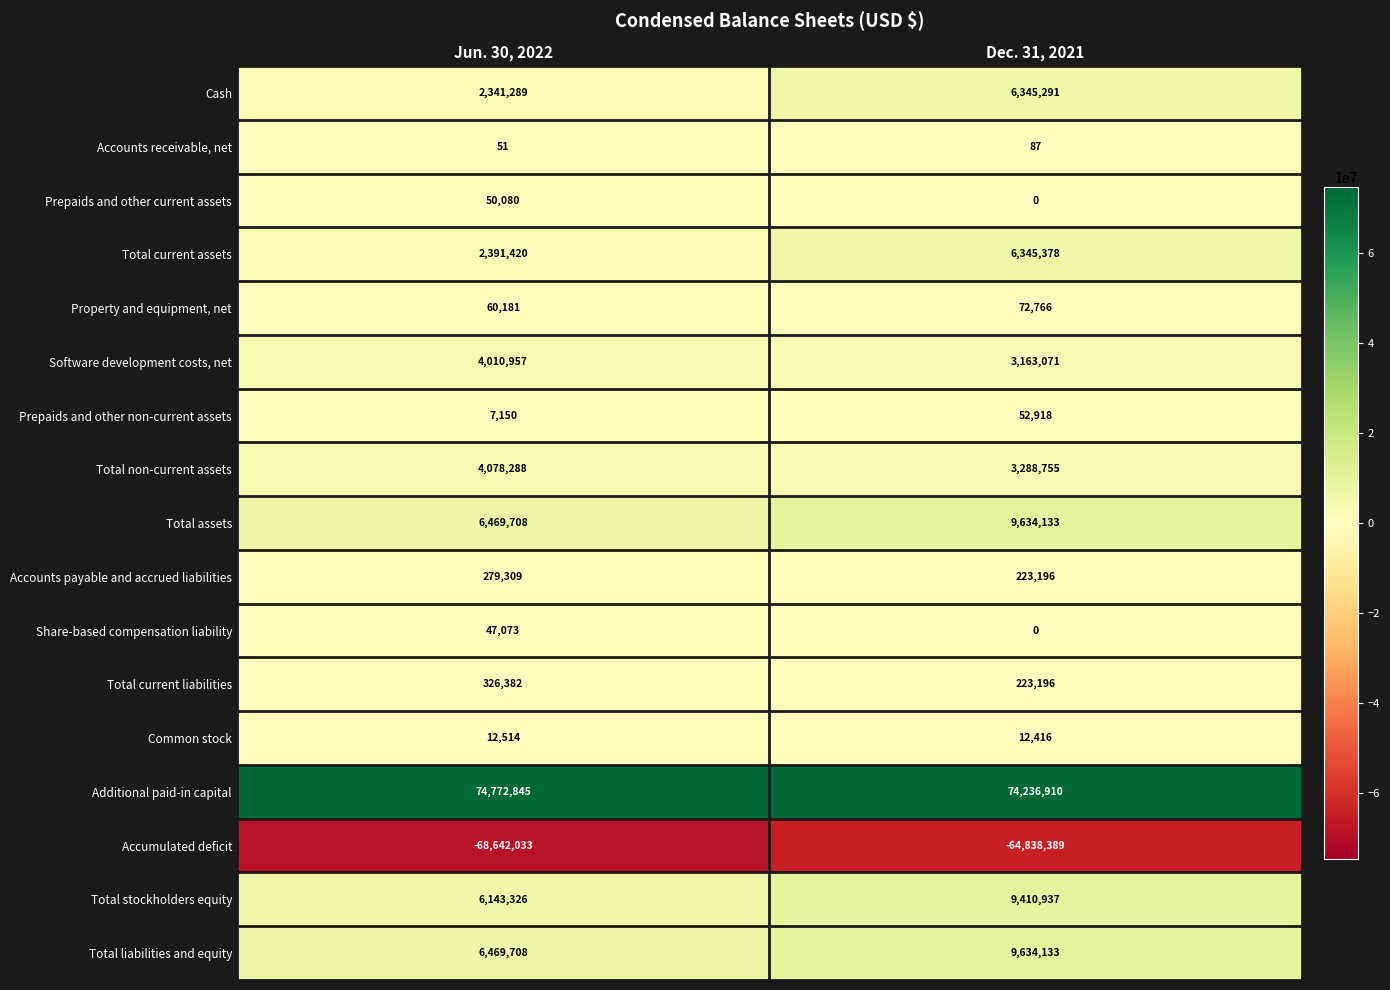

List the labels in order of Total current liabilities value, smallest first.

Dec. 31, 2021, Jun. 30, 2022